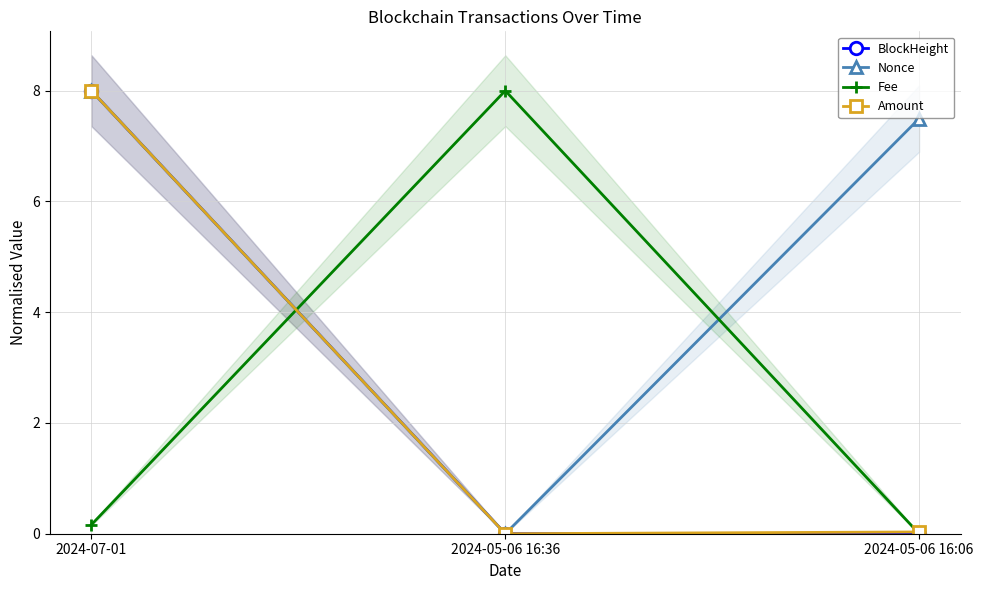

What position from the left is 2024-07-01?

1